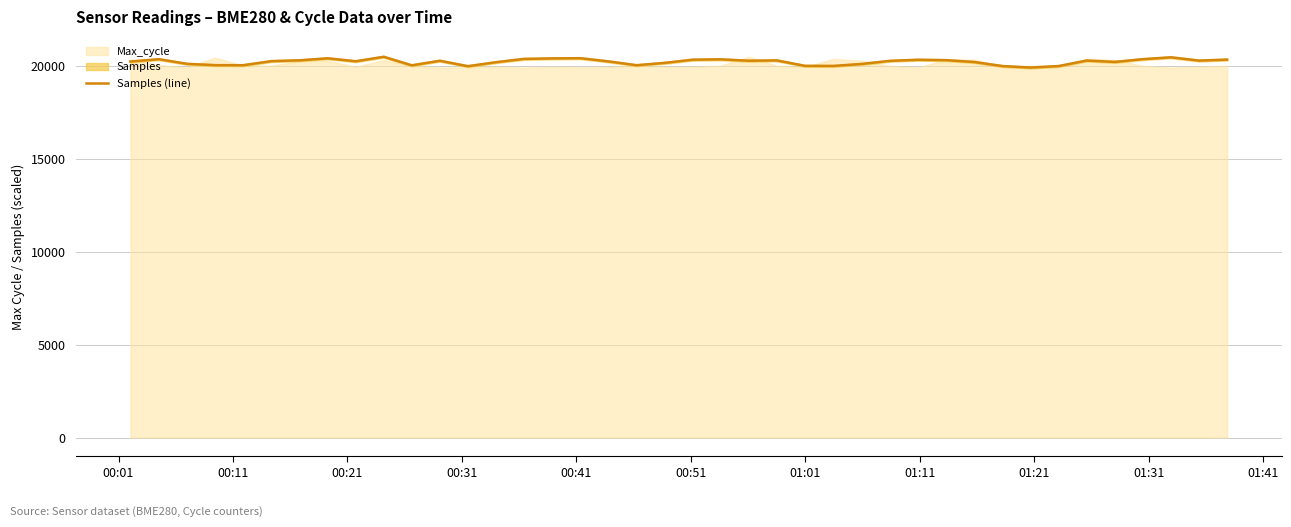

How many points are higher than both their immediate neighbors (excluding endpoints)?

10